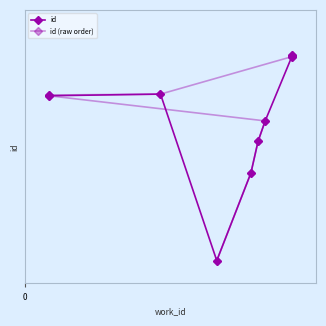

Reading left to right, list all the values displayed in this chart.

id: 18.5	18.5	18.6	4.0	11.7	14.5	16.3	21.9	22.0	22.0
id (raw order): 4.0	11.7	14.5	16.3	18.5	18.5	18.6	21.9	22.0	22.0